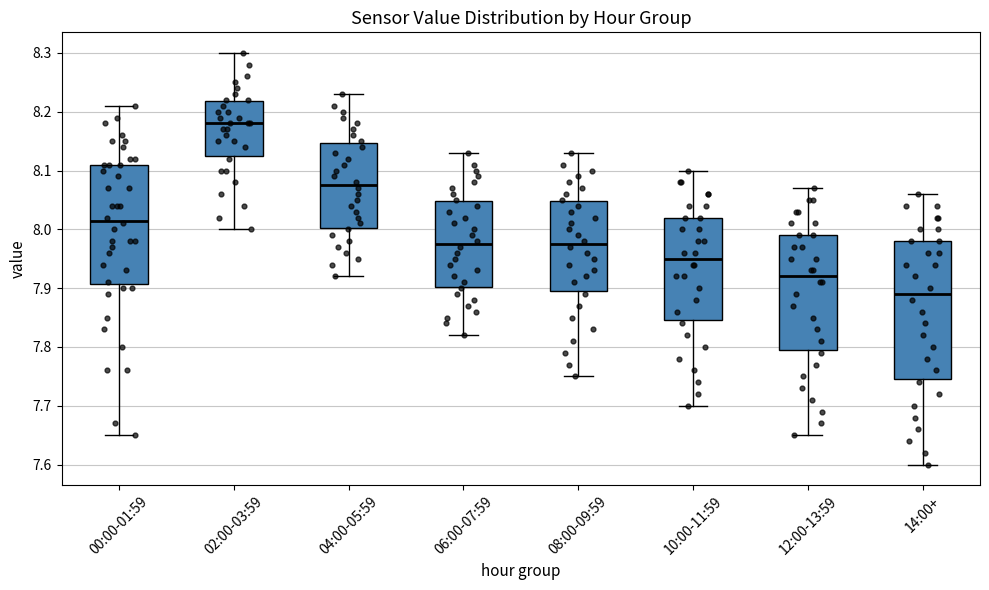

Reading left to right, transcribe this box plot: for each box, give where its median line is, the range the box spans, and where its two whiskers end, as read against the y-axis. The values are not printed on the chart, so give them approximately, as read against the axis.

00:00-01:59: median 8.02, box 7.91 to 8.11, whiskers 7.65 to 8.21
02:00-03:59: median 8.18, box 8.13 to 8.22, whiskers 8.00 to 8.30
04:00-05:59: median 8.08, box 8.00 to 8.15, whiskers 7.92 to 8.23
06:00-07:59: median 7.98, box 7.90 to 8.05, whiskers 7.82 to 8.13
08:00-09:59: median 7.98, box 7.90 to 8.05, whiskers 7.75 to 8.13
10:00-11:59: median 7.95, box 7.85 to 8.02, whiskers 7.70 to 8.10
12:00-13:59: median 7.92, box 7.80 to 7.99, whiskers 7.65 to 8.07
14:00+: median 7.89, box 7.75 to 7.98, whiskers 7.60 to 8.06